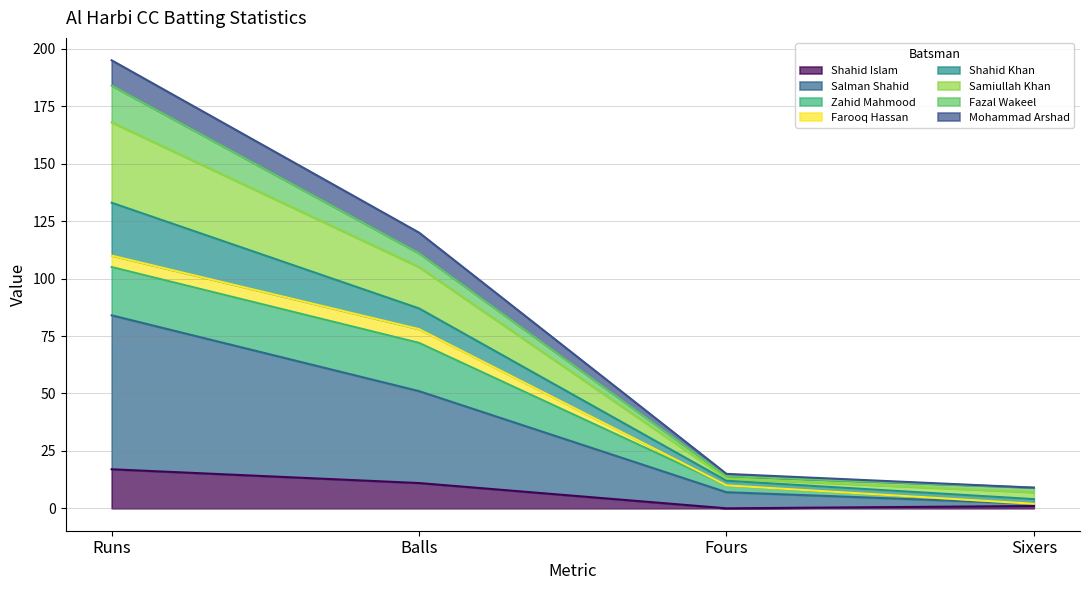

Which category has the highest value in the Shahid Islam series?

Runs